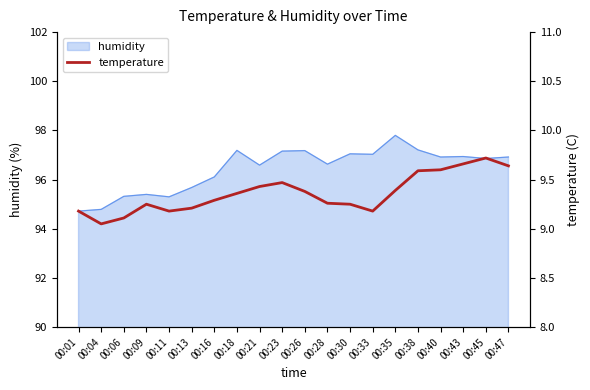

Rank the categories by value from lowest to highest.

00:04, 00:06, 00:01, 00:11, 00:33, 00:13, 00:09, 00:30, 00:28, 00:16, 00:18, 00:26, 00:35, 00:21, 00:23, 00:38, 00:40, 00:47, 00:43, 00:45